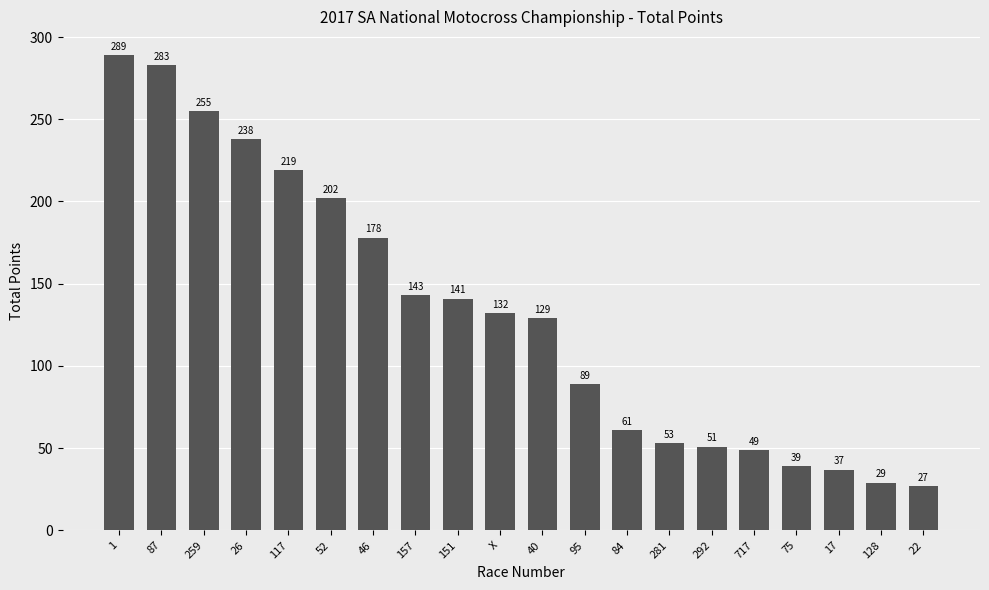

How many series are shown in this chart?

1